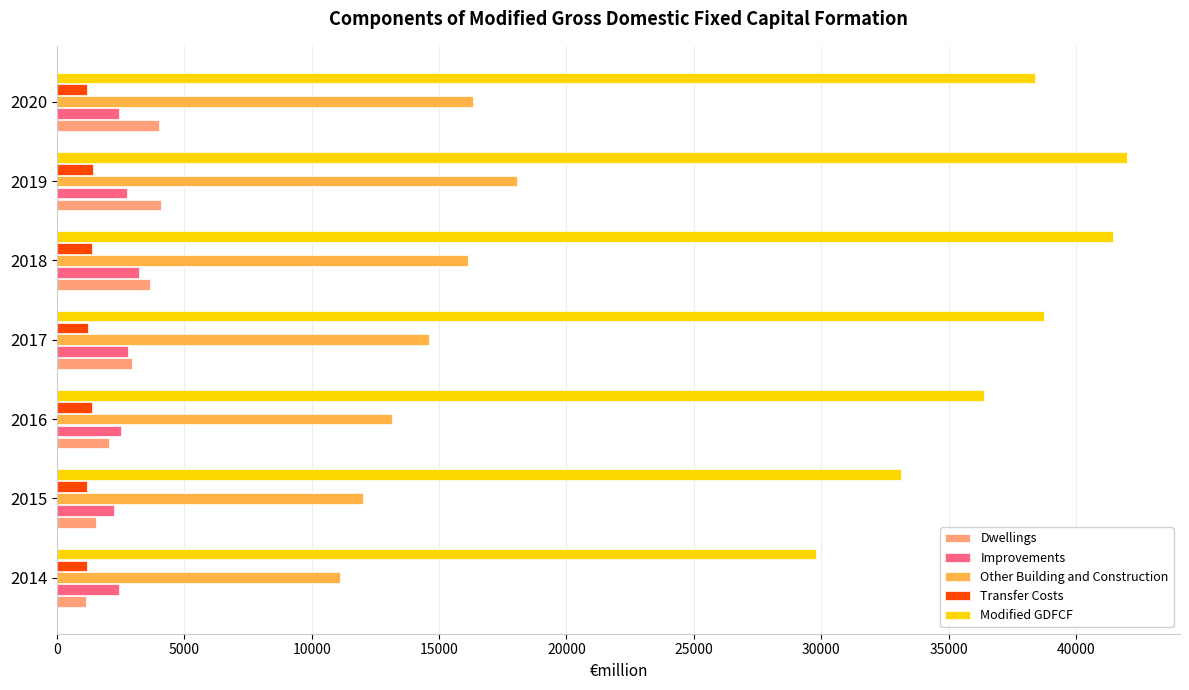

Which series has the widest spread of values?

Modified GDFCF